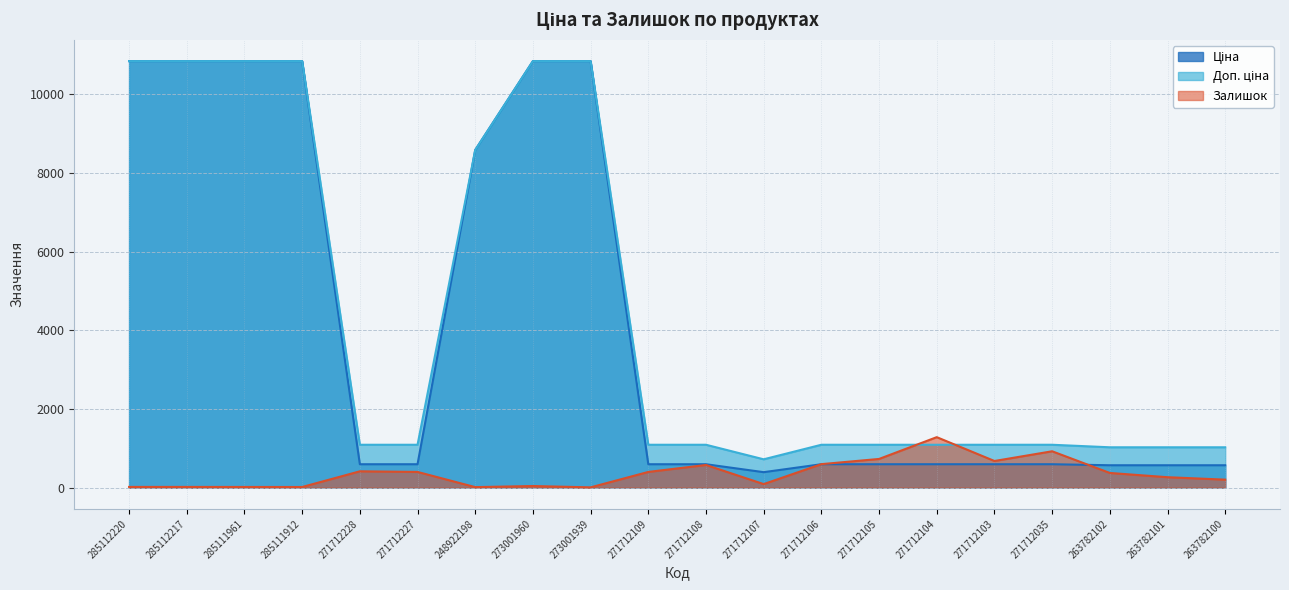

The value of Ціна at 271712107 is 391.9. True or false?

True